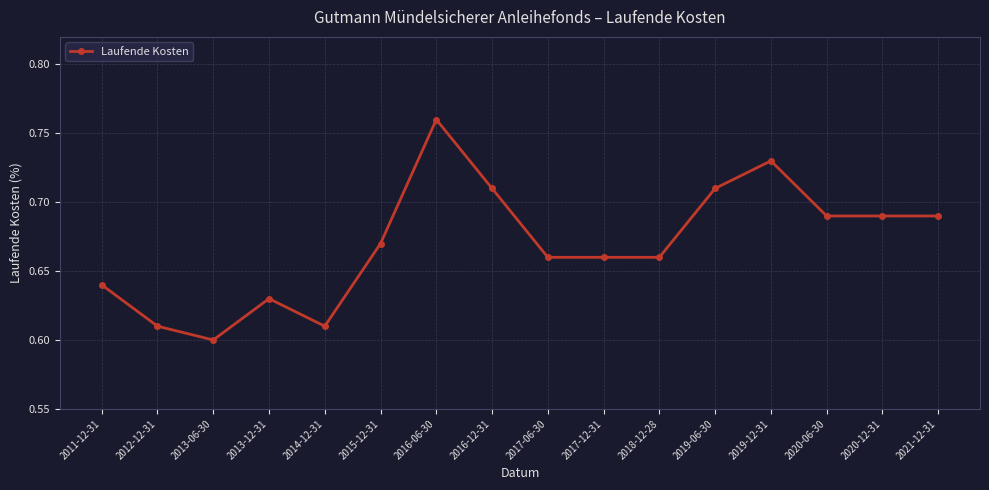

Which label corresponds to the smallest value in the chart?

2013-06-30